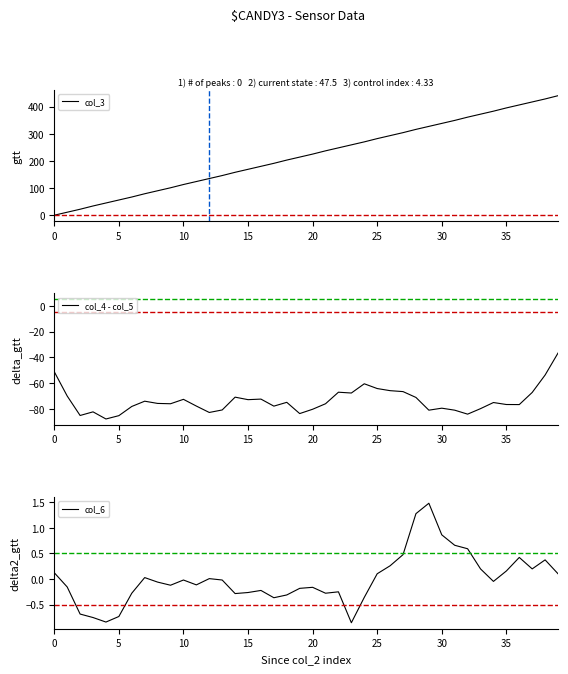

Between 25 and 16, which series saw the biggest shift?

col_3